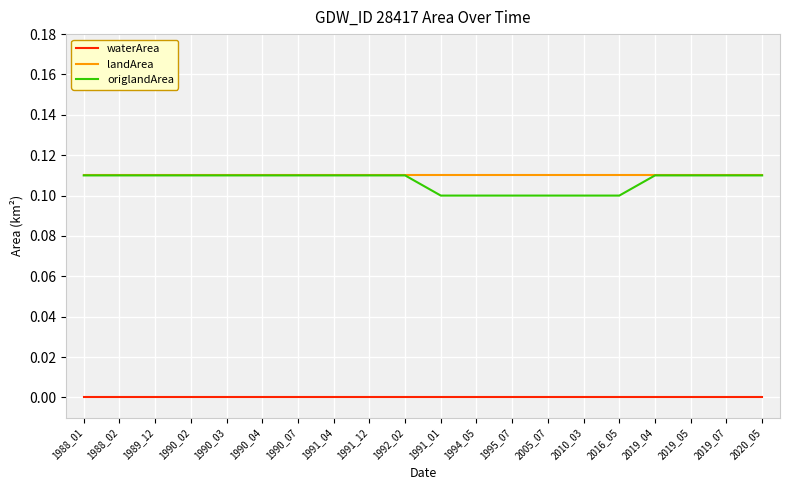

The waterArea series shows 0.0 at 2020_05. True or false?

True